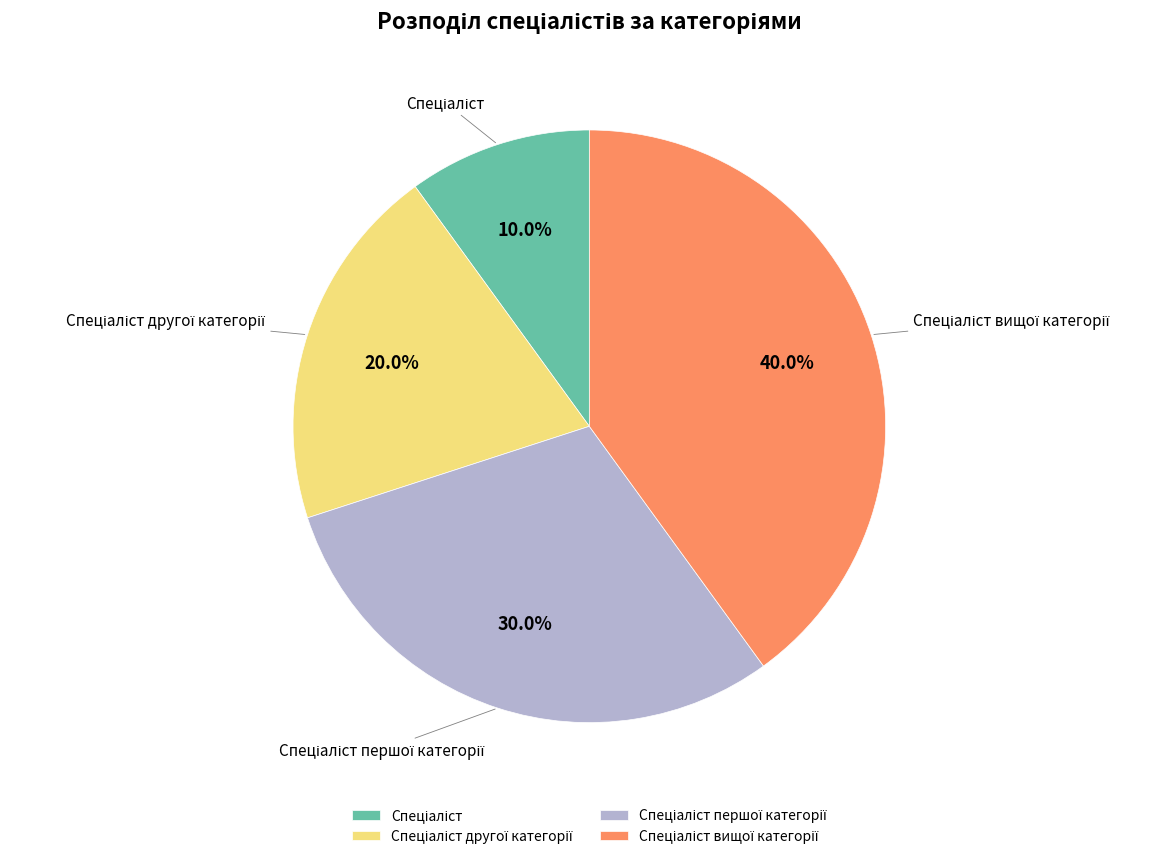

Does any single category account for the majority?

No